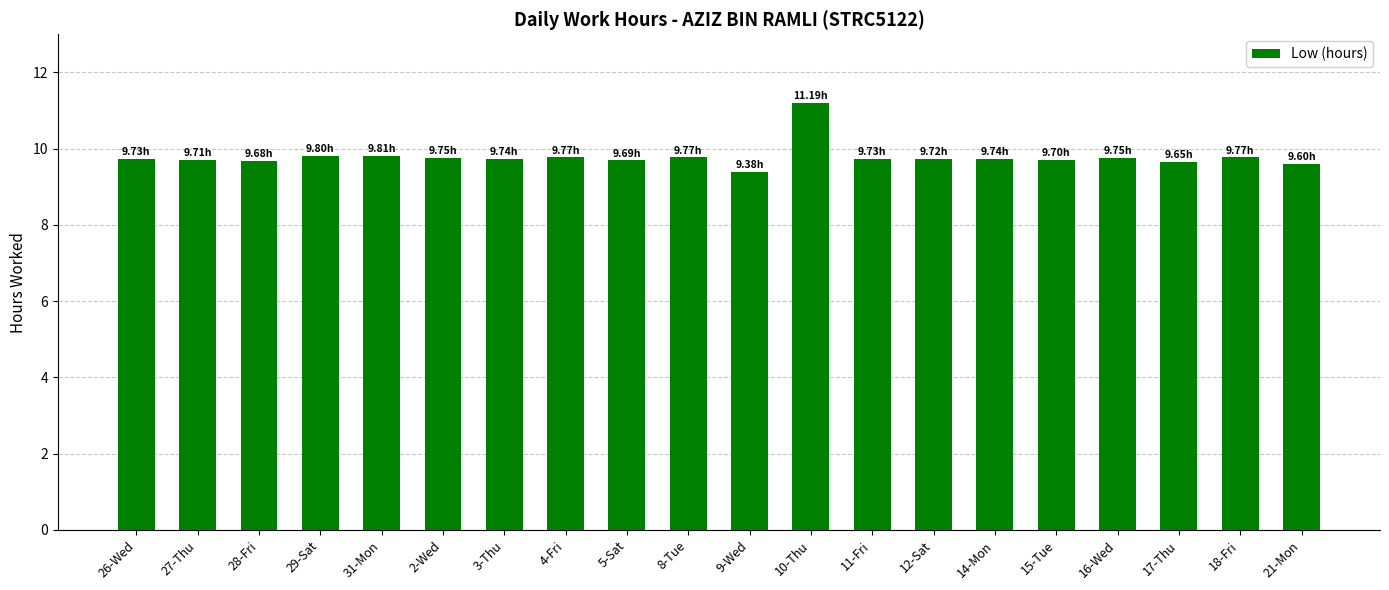

What is the change in value from 27-Thu to 17-Thu?

-0.1